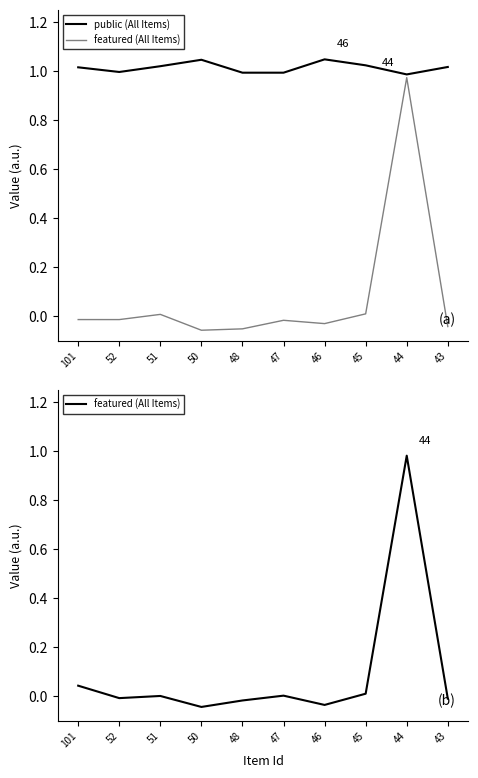

How many values in the public (All Items) series exceed 1?

6